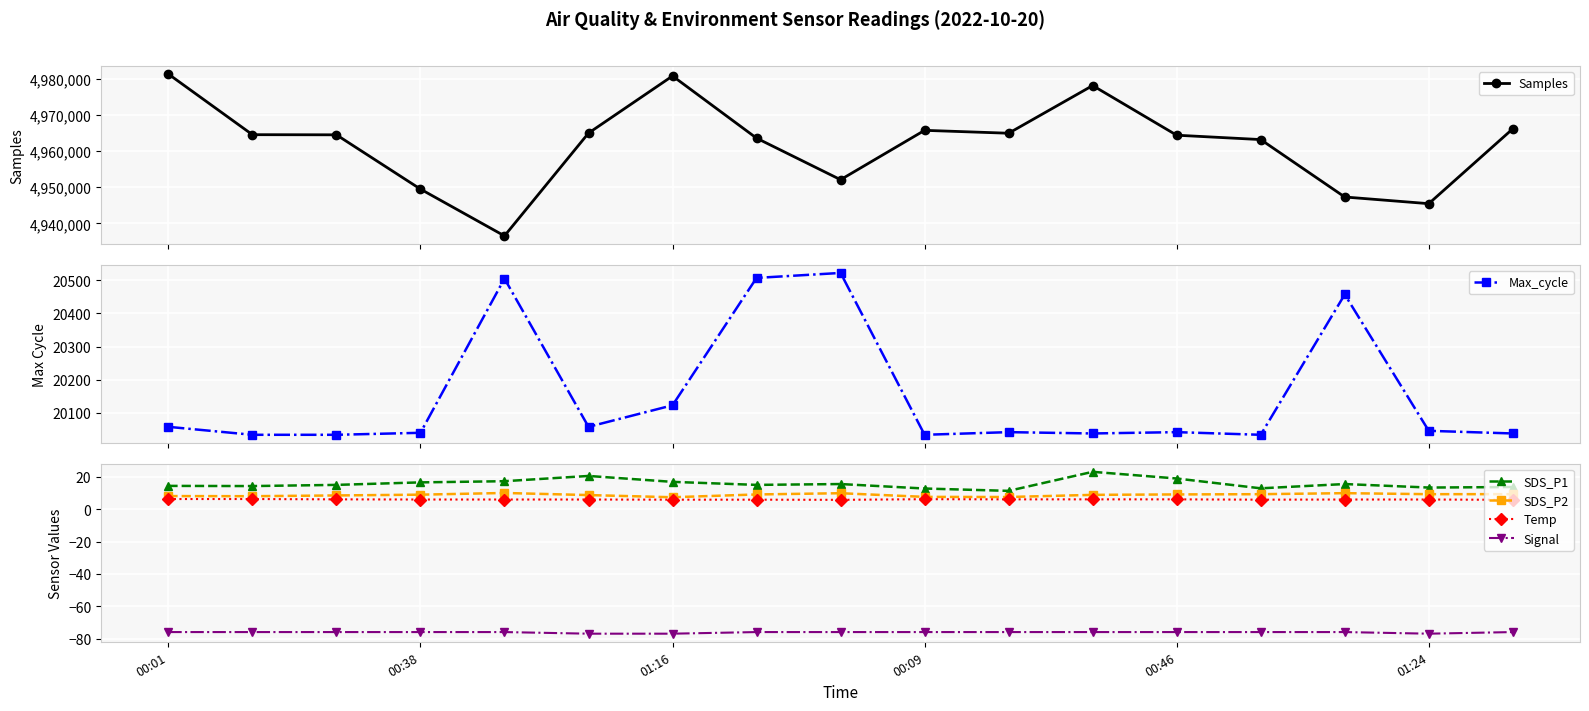

Reading left to right, list all the values displayed in this chart.

Samples: 4981241.0	4964489.0	4964451.0	4949454.0	4936523.0	4964922.0	4980709.0	4963531.0	4952049.0	4965689.0	4964889.0	4978060.0	4964344.0	4963137.0	4947273.0	4945429.0	4966112.0
Max_cycle: 20058.0	20034.0	20034.0	20040.0	20505.0	20058.0	20123.0	20507.0	20522.0	20034.0	20042.0	20038.0	20042.0	20034.0	20457.0	20046.0	20038.0
SDS_P1: 14.4	14.3	15.1	16.6	17.3	20.6	16.9	15.1	15.6	12.8	11.3	23.1	19.0	12.9	15.6	13.4	13.7
SDS_P2: 8.1	8.1	8.5	9.0	10.1	8.8	7.4	9.1	9.9	7.6	7.5	8.9	9.2	9.3	9.9	9.3	9.3
Temp: 6.3	6.3	6.1	6.0	6.0	6.0	5.9	5.9	5.8	6.2	6.1	6.1	6.1	5.9	6.0	6.0	5.8
Signal: -76.0	-76.0	-76.0	-76.0	-76.0	-77.0	-77.0	-76.0	-76.0	-76.0	-76.0	-76.0	-76.0	-76.0	-76.0	-77.0	-76.0